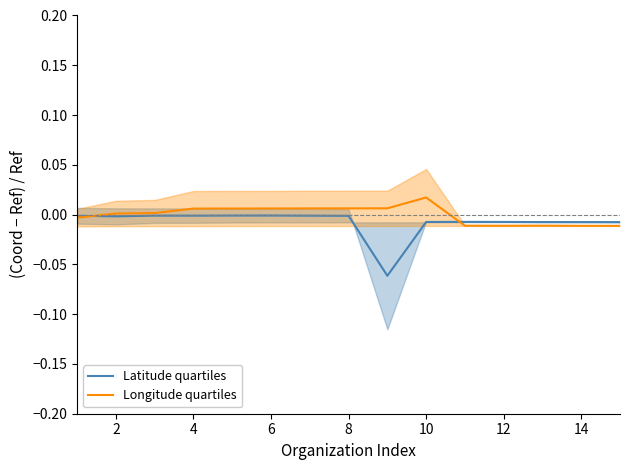

Rank the series by their maximum value, from lowest to highest.

Latitude quartiles, Longitude quartiles